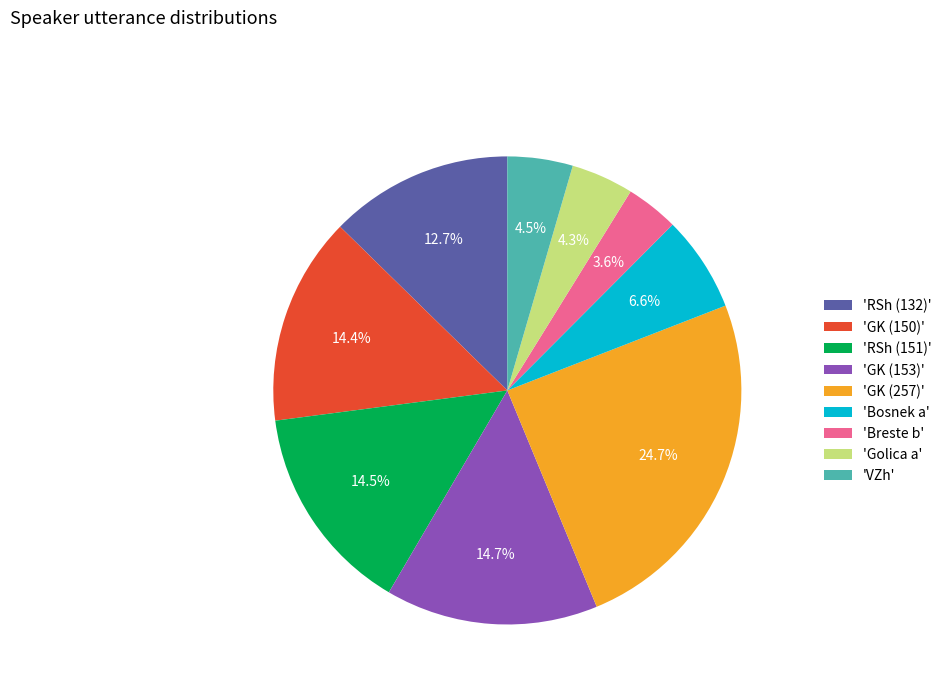

To the nearest percent, what is the difference between the largest and smallest slice percentages?

21%